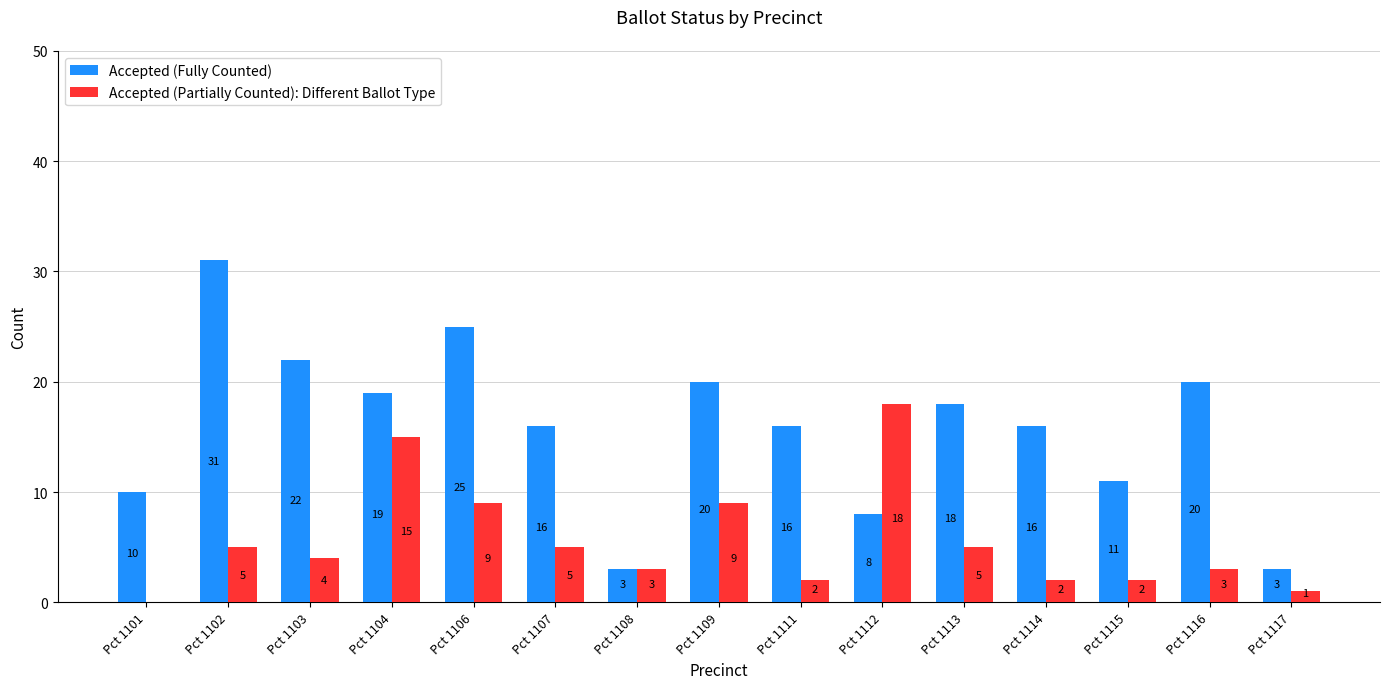

Does the chart contain stacked bars?

No